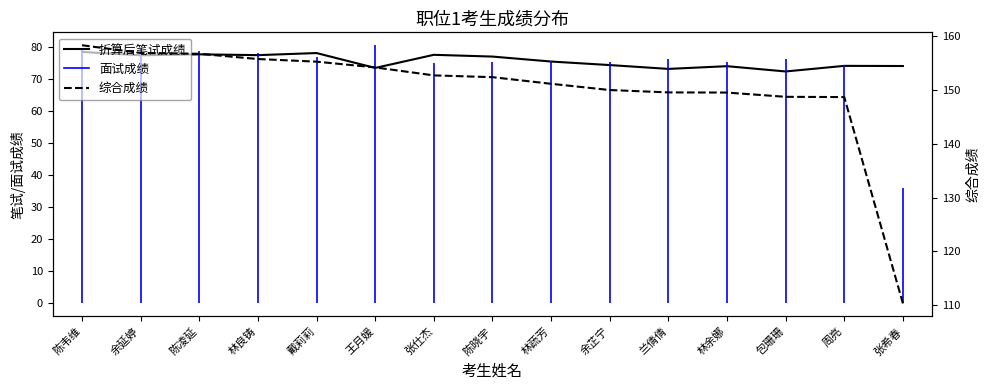

Which series has the largest total across all categories?

综合成绩